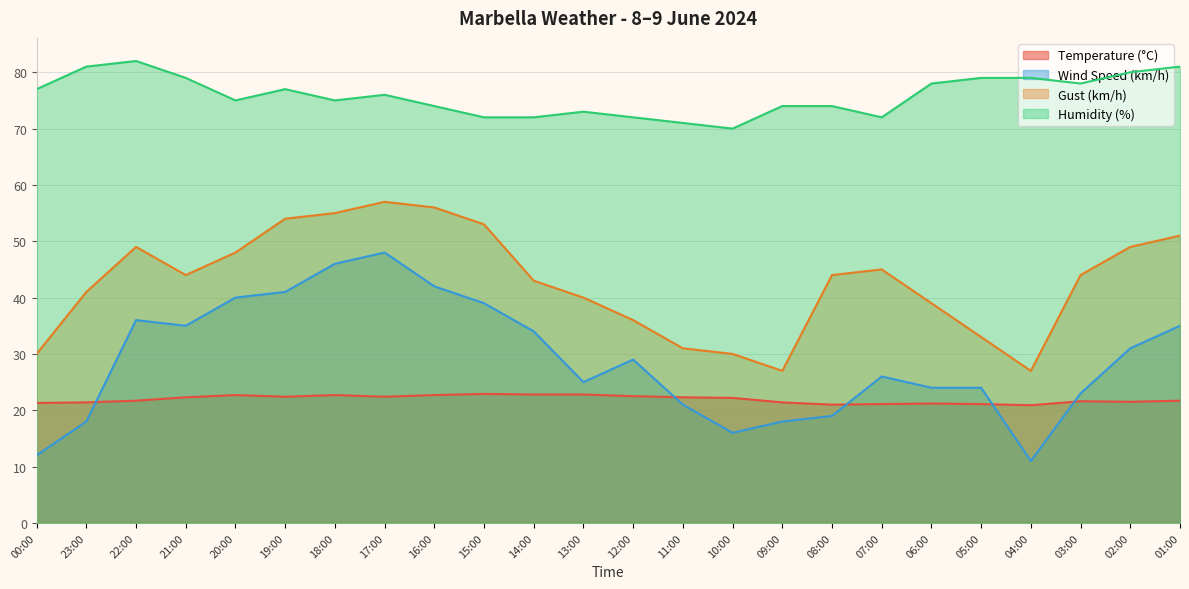

Where is Gust (km/h) nearest to the value 42?

23:00